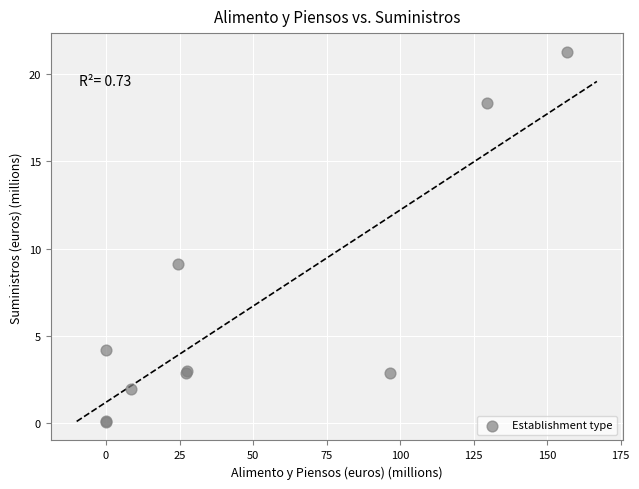

What Y value in the scatter plot is closest to 10?

9.1